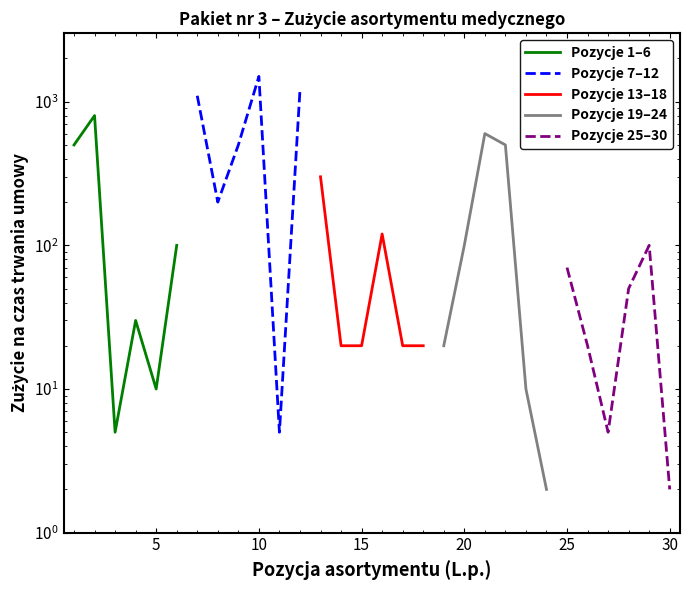

Which series ends up on top after the final intersection of Pozycje 7–12 and Pozycje 19–24?

Pozycje 7–12